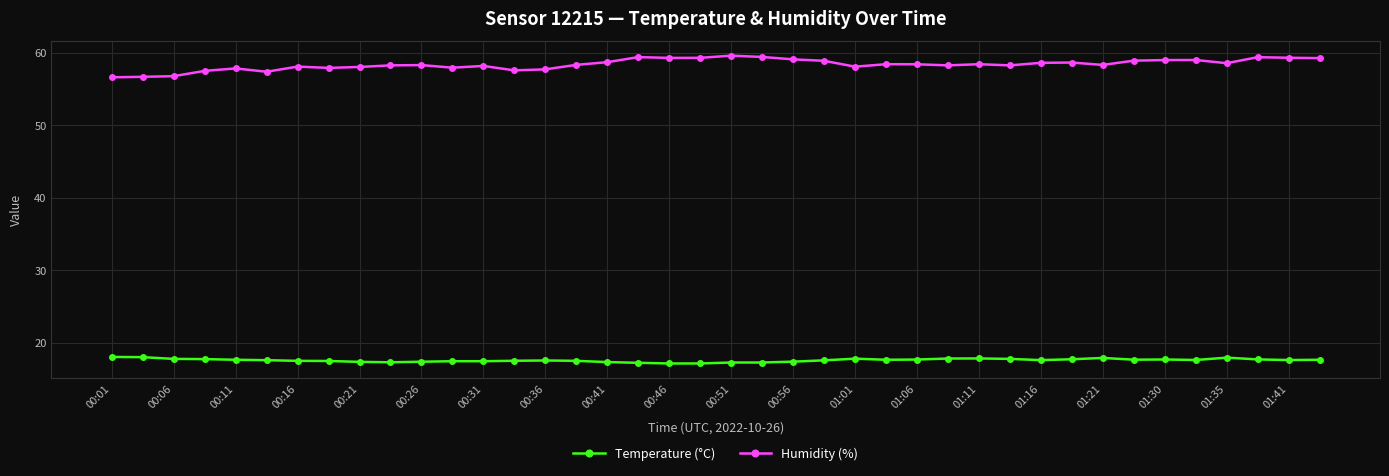

List the series in order of their peak value, highest first.

Humidity (%), Temperature (°C)